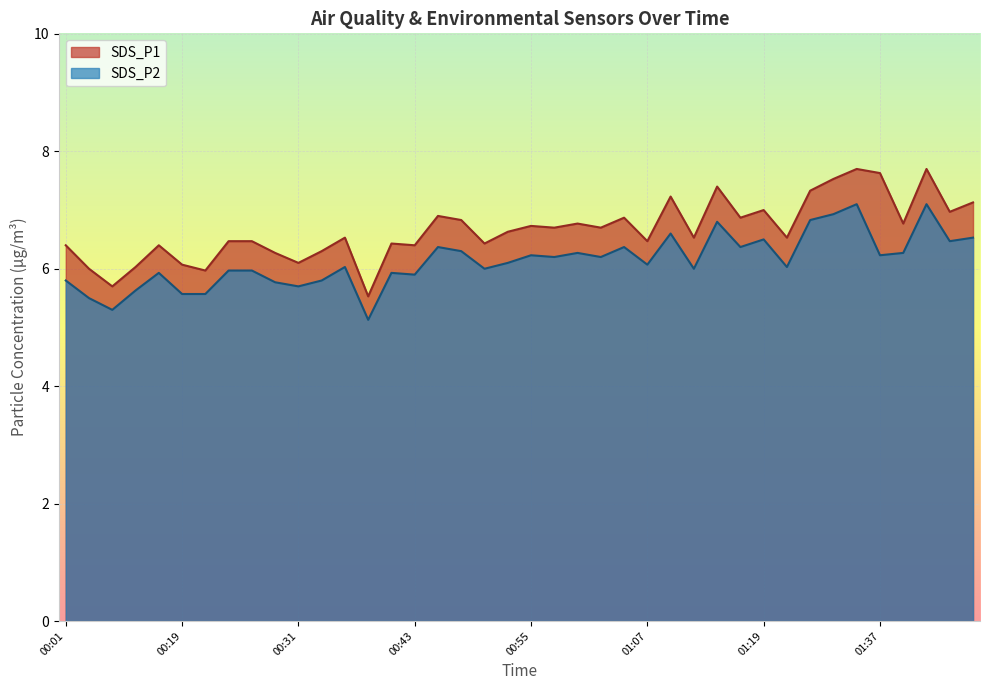

Reading left to right, what are all the values shown in this chart?

SDS_P1: 00:01=6.4	00:03=6.0	00:06=5.7	00:08=6.0	00:16=6.4	00:19=6.1	00:21=6.0	00:23=6.5	00:26=6.5	00:28=6.3	00:31=6.1	00:33=6.3	00:36=6.5	00:38=5.5	00:40=6.4	00:43=6.4	00:45=6.9	00:48=6.8	00:50=6.4	00:53=6.6	00:55=6.7	00:57=6.7	01:00=6.8	01:02=6.7	01:05=6.9	01:07=6.5	01:10=7.2	01:12=6.5	01:14=7.4	01:17=6.9	01:19=7.0	01:22=6.5	01:30=7.3	01:32=7.5	01:35=7.7	01:37=7.6	01:39=6.8	01:42=7.7	01:44=7.0	01:47=7.1
SDS_P2: 00:01=5.8	00:03=5.5	00:06=5.3	00:08=5.6	00:16=5.9	00:19=5.6	00:21=5.6	00:23=6.0	00:26=6.0	00:28=5.8	00:31=5.7	00:33=5.8	00:36=6.0	00:38=5.1	00:40=5.9	00:43=5.9	00:45=6.4	00:48=6.3	00:50=6.0	00:53=6.1	00:55=6.2	00:57=6.2	01:00=6.3	01:02=6.2	01:05=6.4	01:07=6.1	01:10=6.6	01:12=6.0	01:14=6.8	01:17=6.4	01:19=6.5	01:22=6.0	01:30=6.8	01:32=6.9	01:35=7.1	01:37=6.2	01:39=6.3	01:42=7.1	01:44=6.5	01:47=6.5